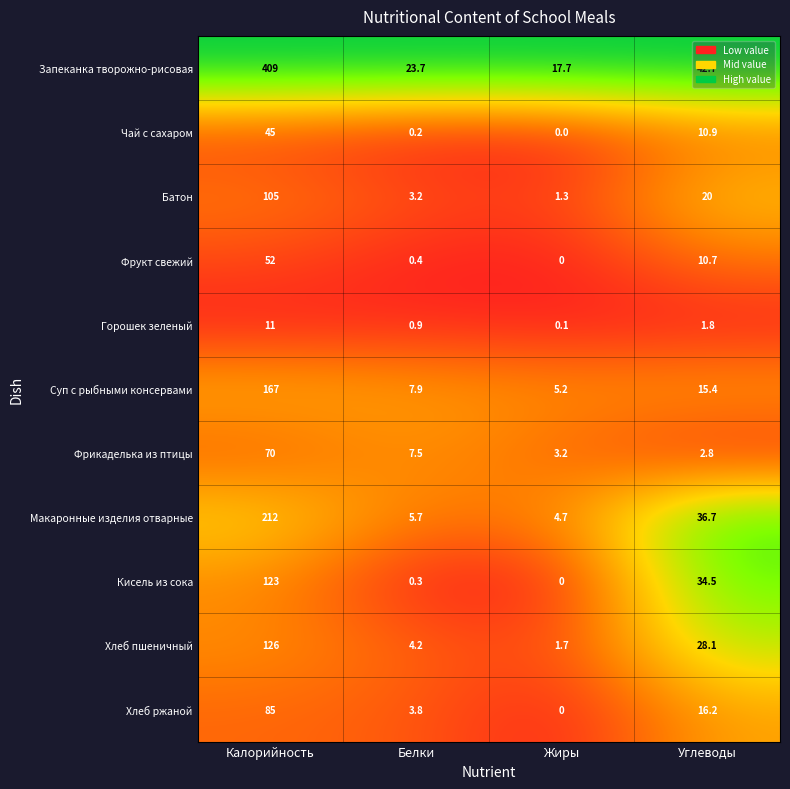

At which category does the chart reach its minimum across all series?

Жиры